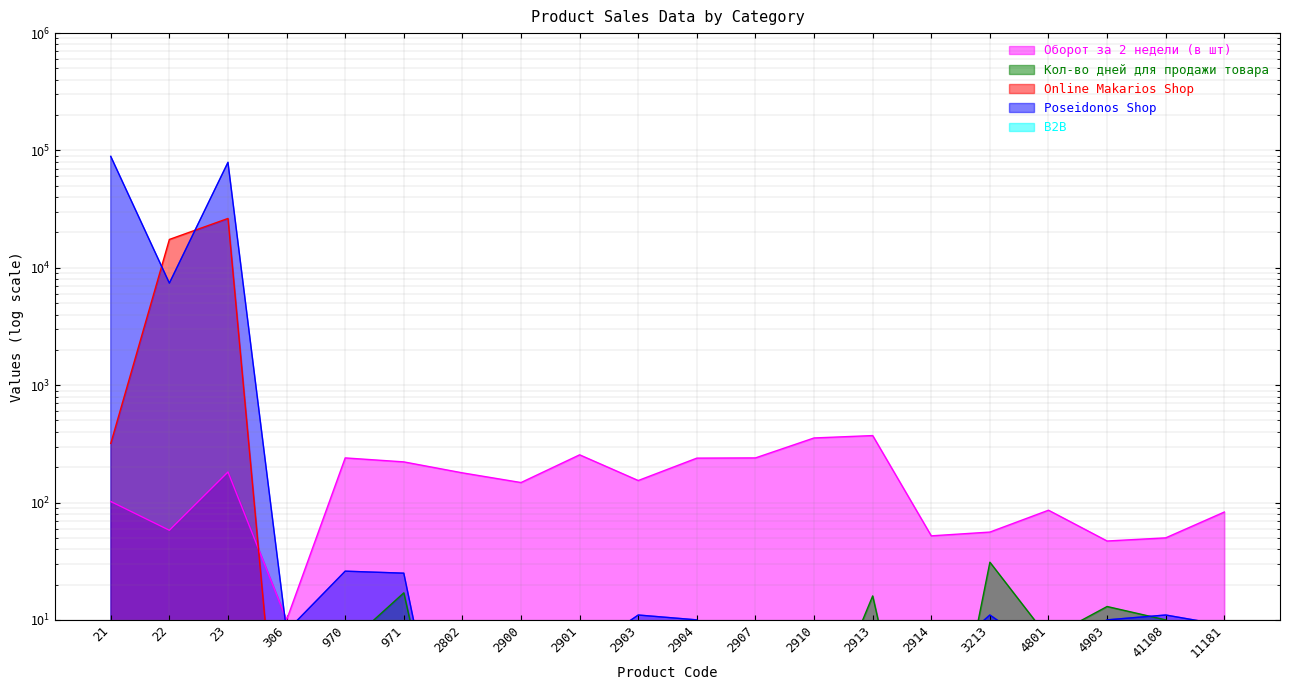

At which category does Poseidonos Shop reach its first local valley?

22